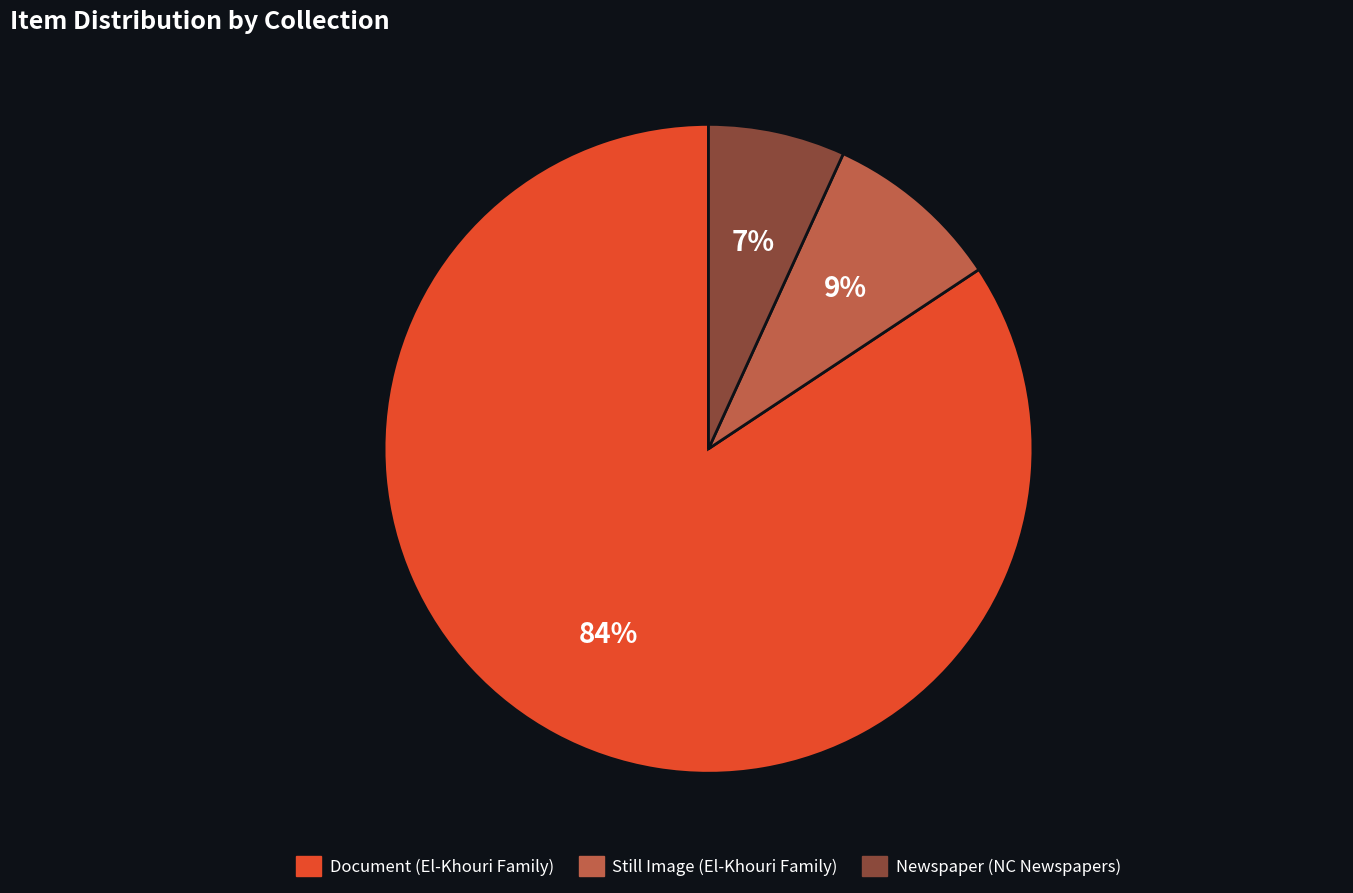

Rank the categories by value from highest to lowest.

Document (El-Khouri Family), Still Image (El-Khouri Family), Newspaper (NC Newspapers)